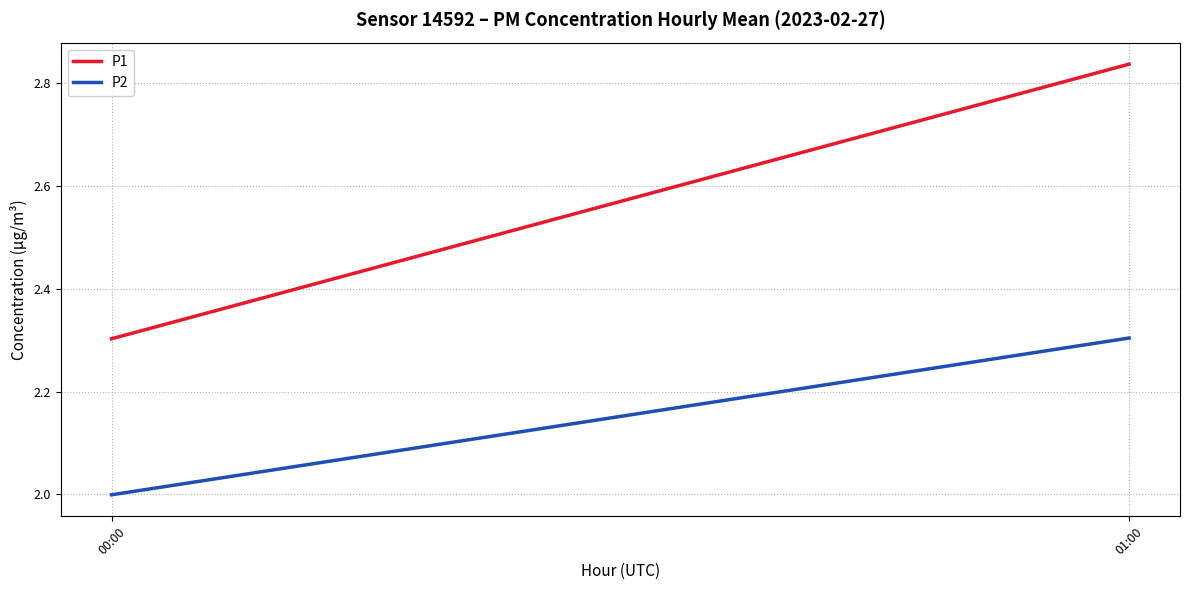

What is the difference between the P1 values at 01:00 and 00:00?

0.5